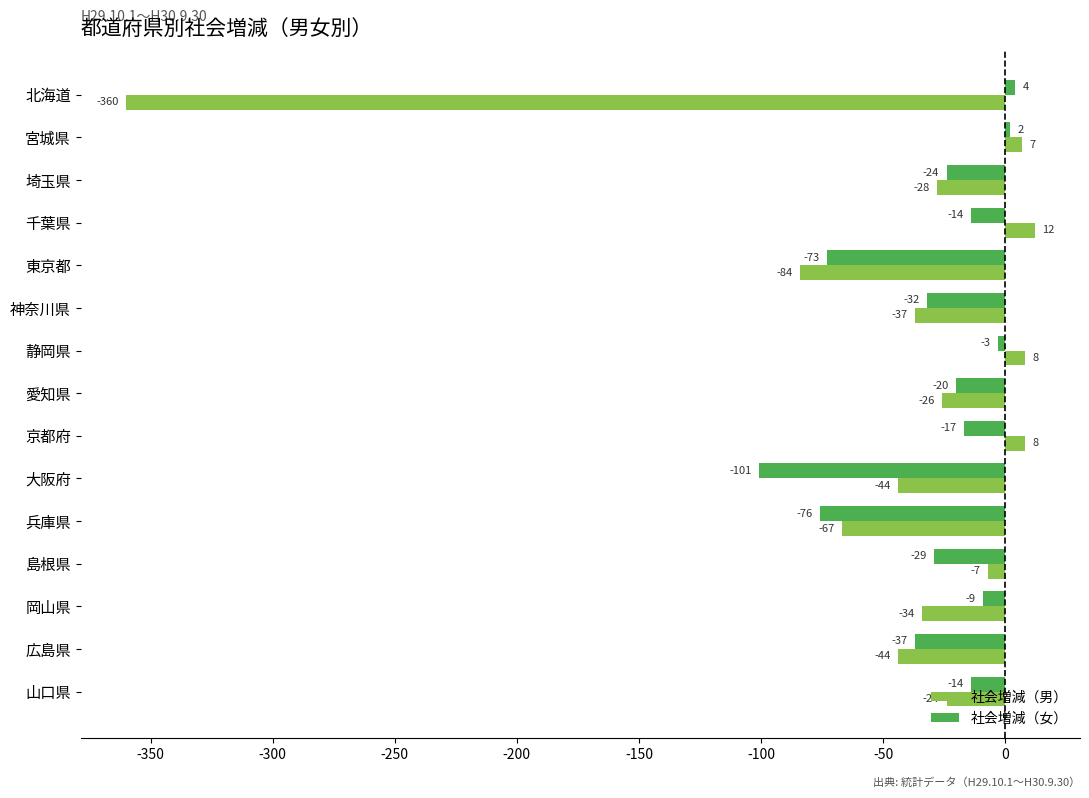

Which category has the highest value across all series?

千葉県